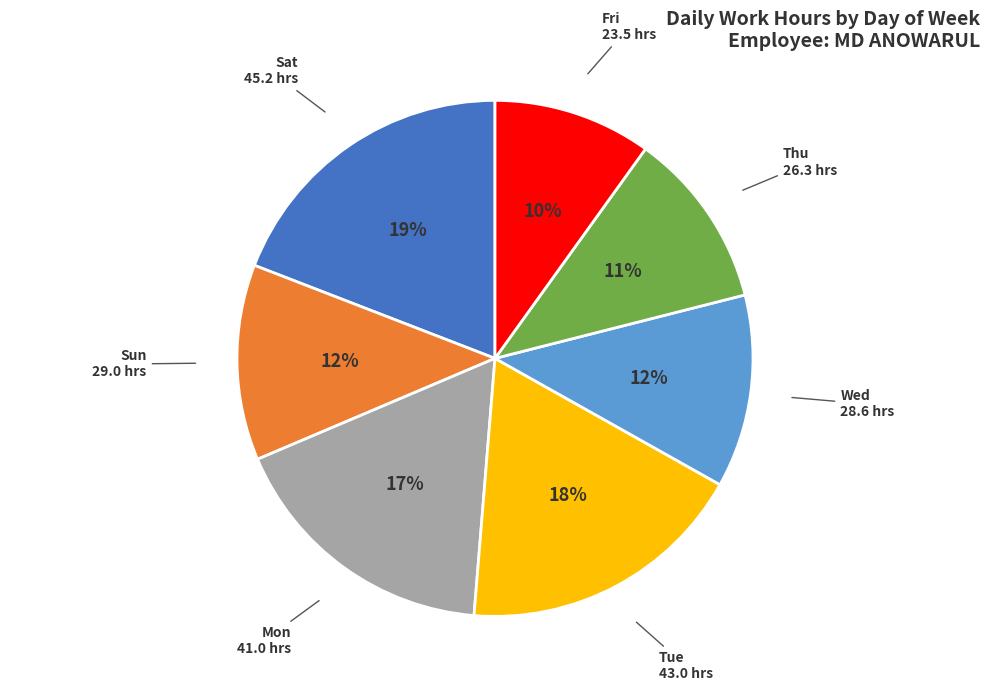

To the nearest percent, what is the average slice percentage?

14%